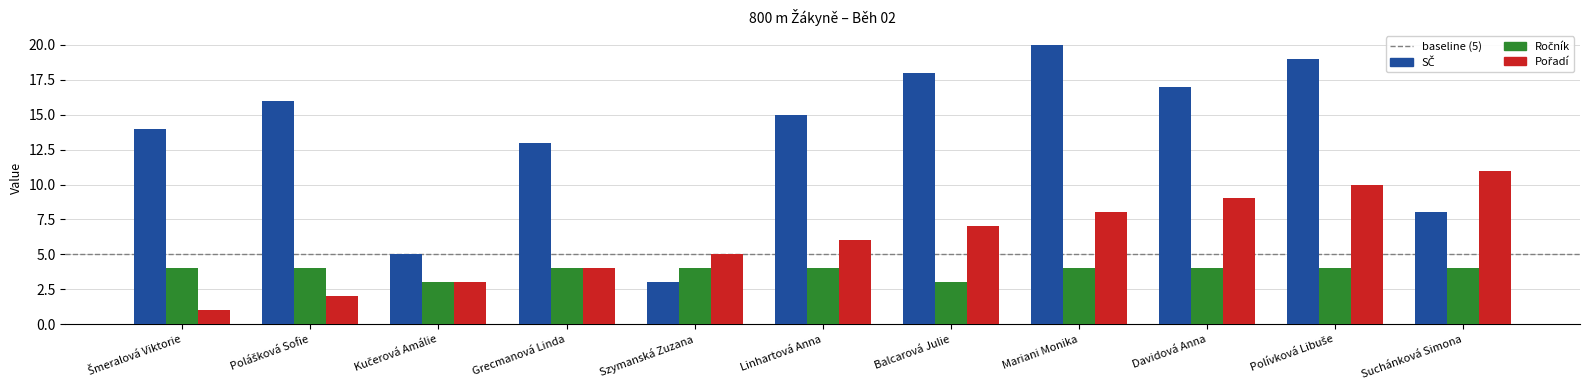

What is the maximum value shown in the chart?

20